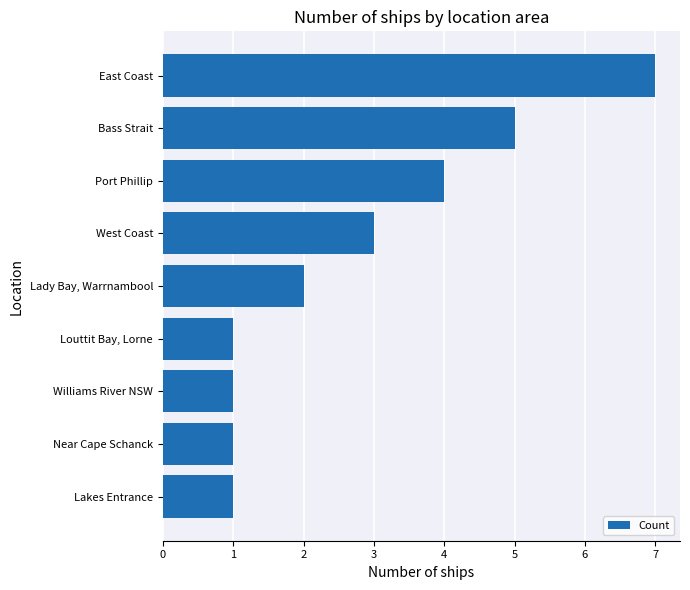

The chart shows a value of 1 at Louttit Bay, Lorne. True or false?

True